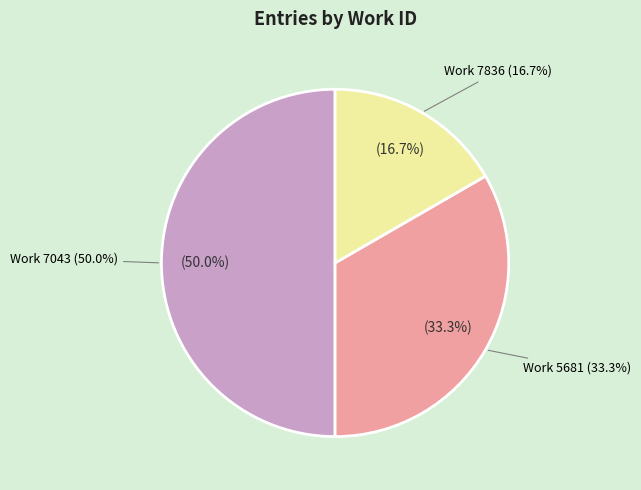

Is there any slice that represents more than half of the pie?

No